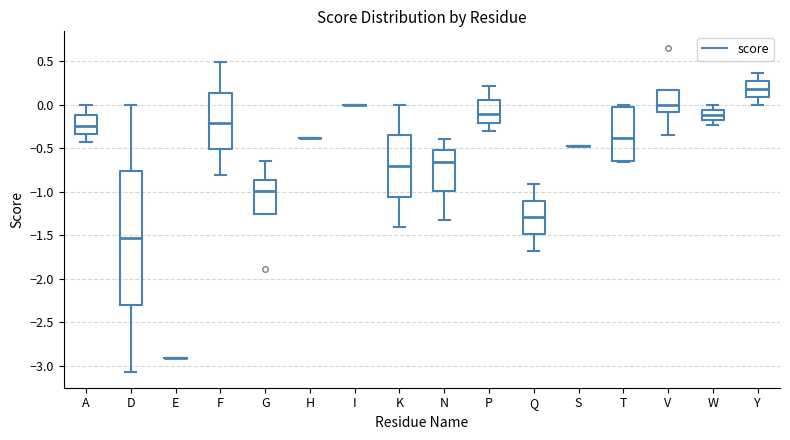

Which box is the tallest, from its lower edge to its upper edge?

D